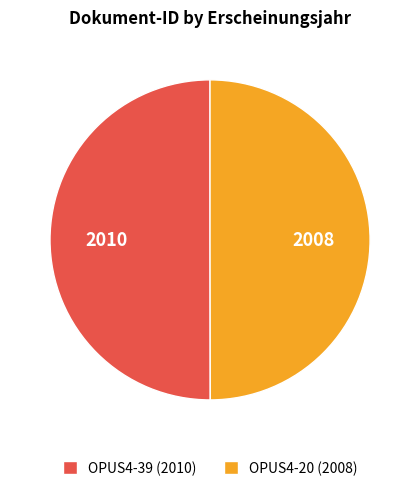

Approximately how many times larger is the value at OPUS4-20 compared to OPUS4-39?

1.0